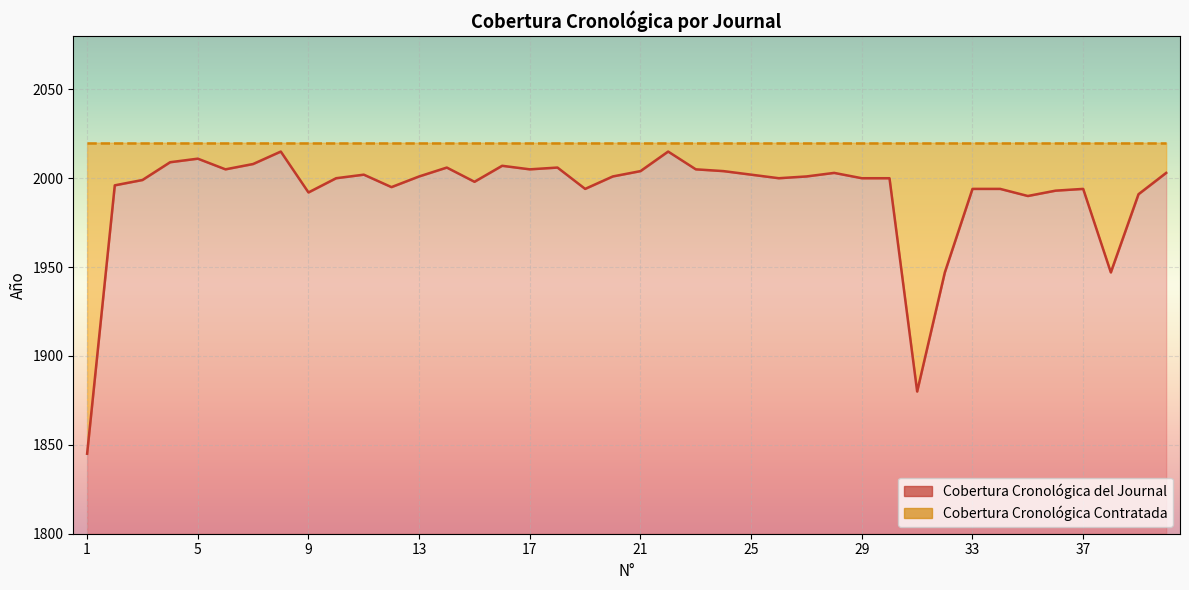

How many lines are shown in the chart?

1